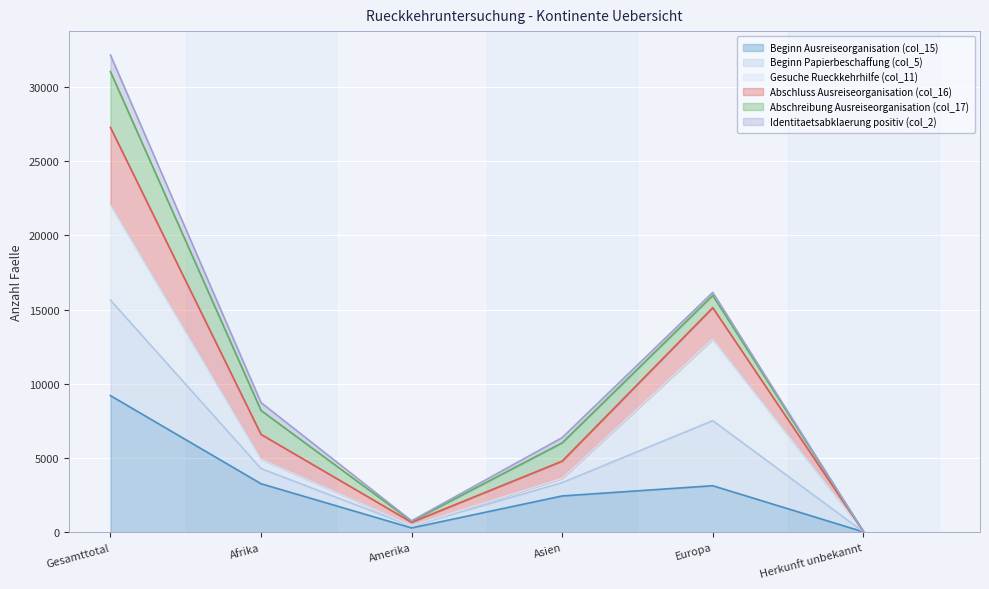

What is the sum of all Beginn Ausreiseorganisation (col_15) values?

18424